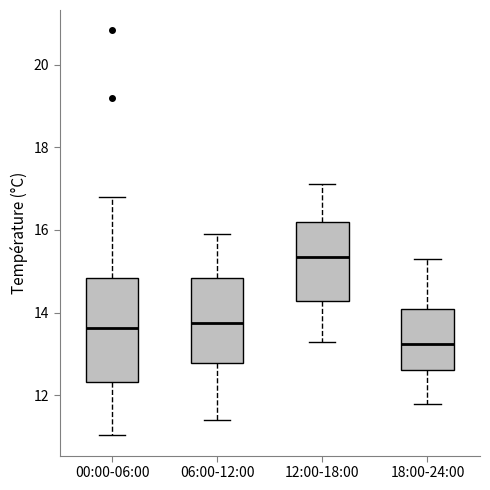

Which box has the lowest median line?

18:00-24:00